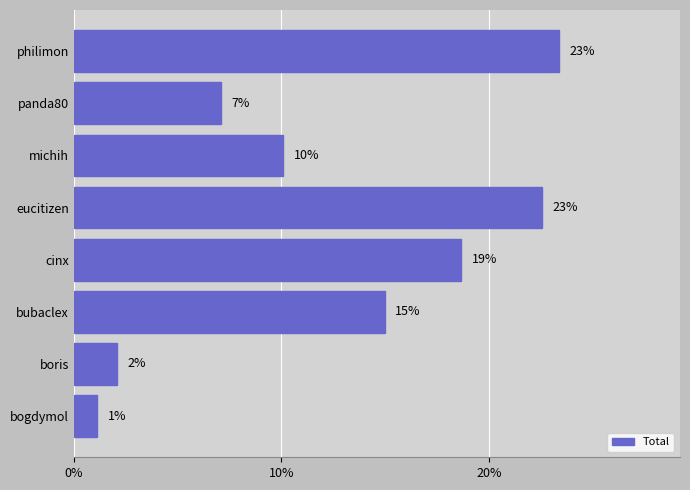

How many bars are there in total?

8